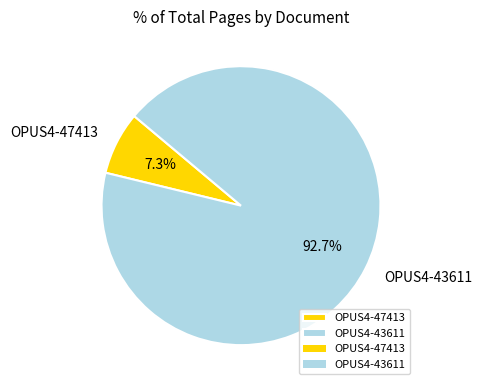

Do OPUS4-43611 and OPUS4-47413 together represent more than half of the pie?

Yes